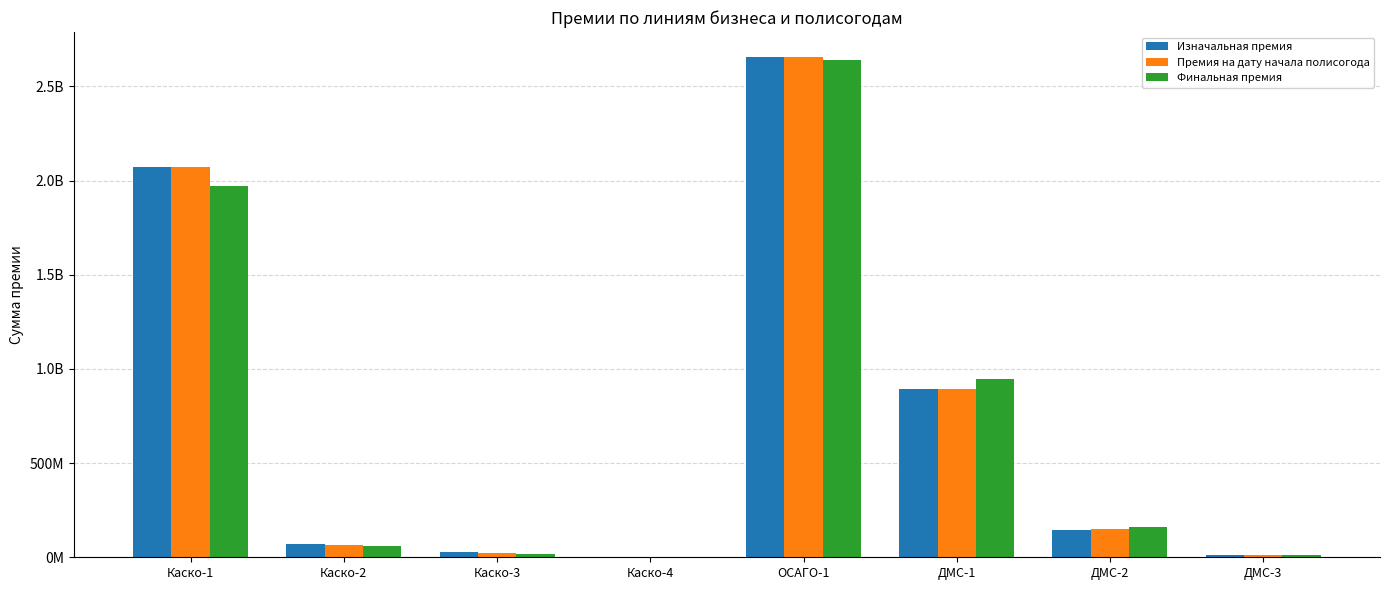

What are all the series names shown in the legend?

Изначальная премия, Премия на дату начала полисогода, Финальная премия